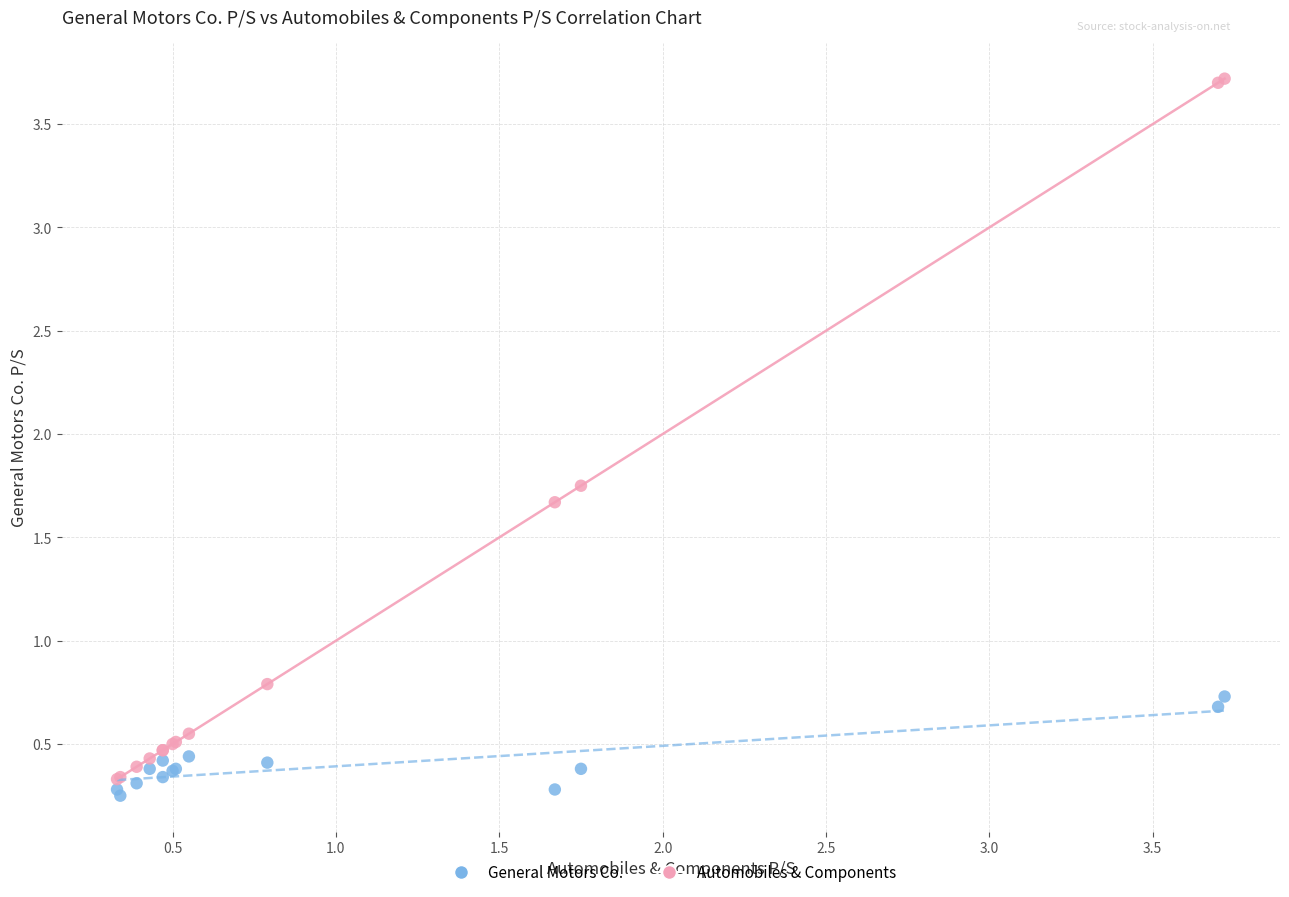

Across all series, what Y value is closest to 1?

0.8